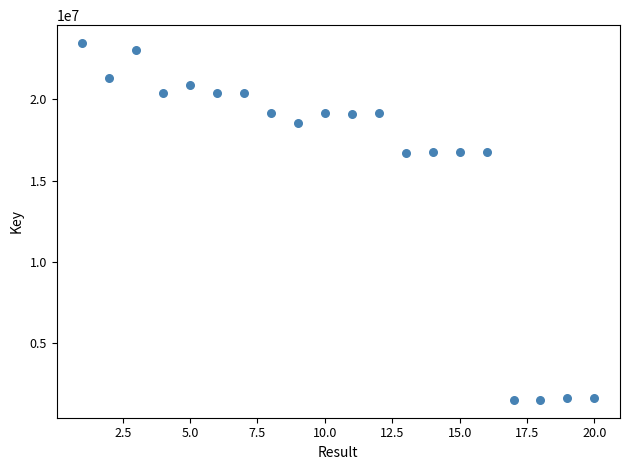

What is the range of X values (max minus min)?

19